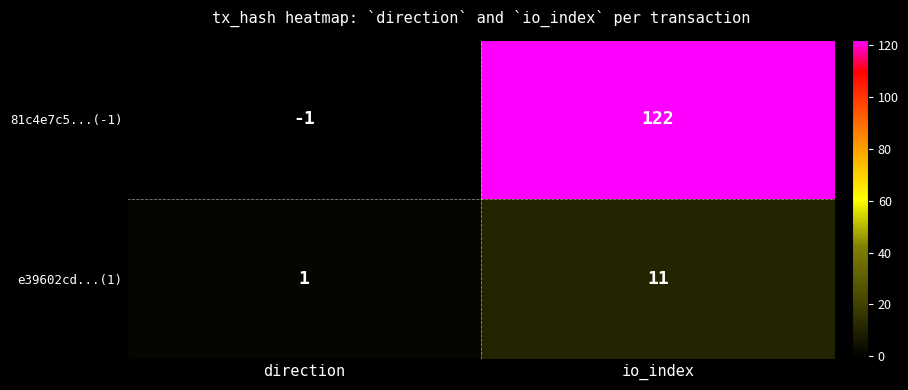

Reading right to left, what are all the values shown in this chart?

81c4e7c5...(-1): io_index=122	direction=-1
e39602cd...(1): io_index=11	direction=1